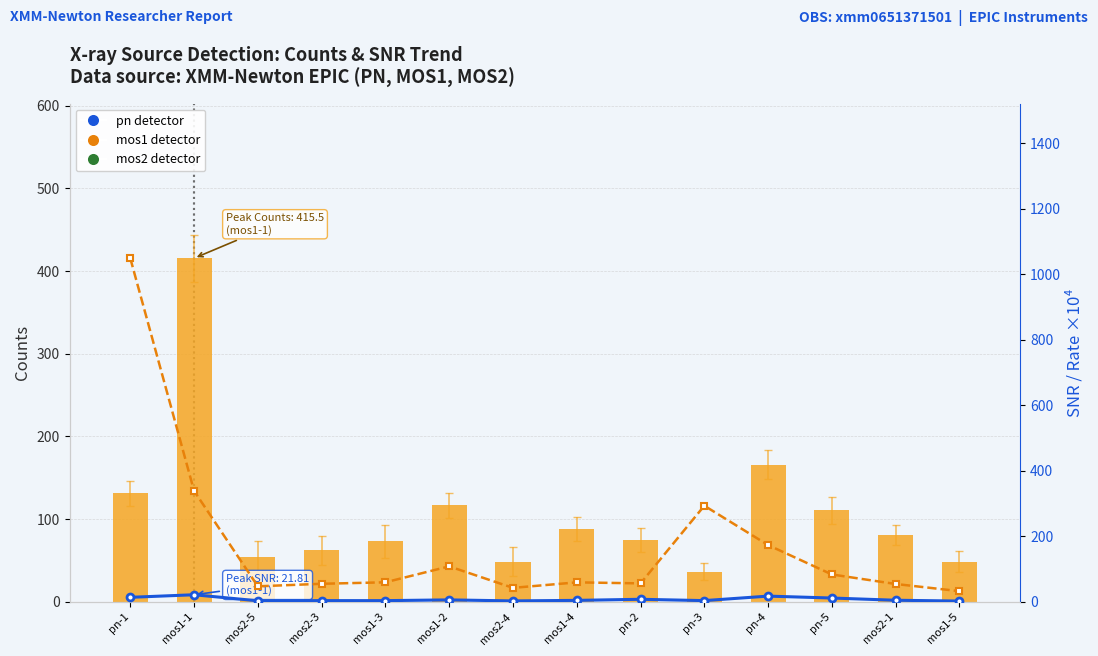

Does the chart contain stacked bars?

No